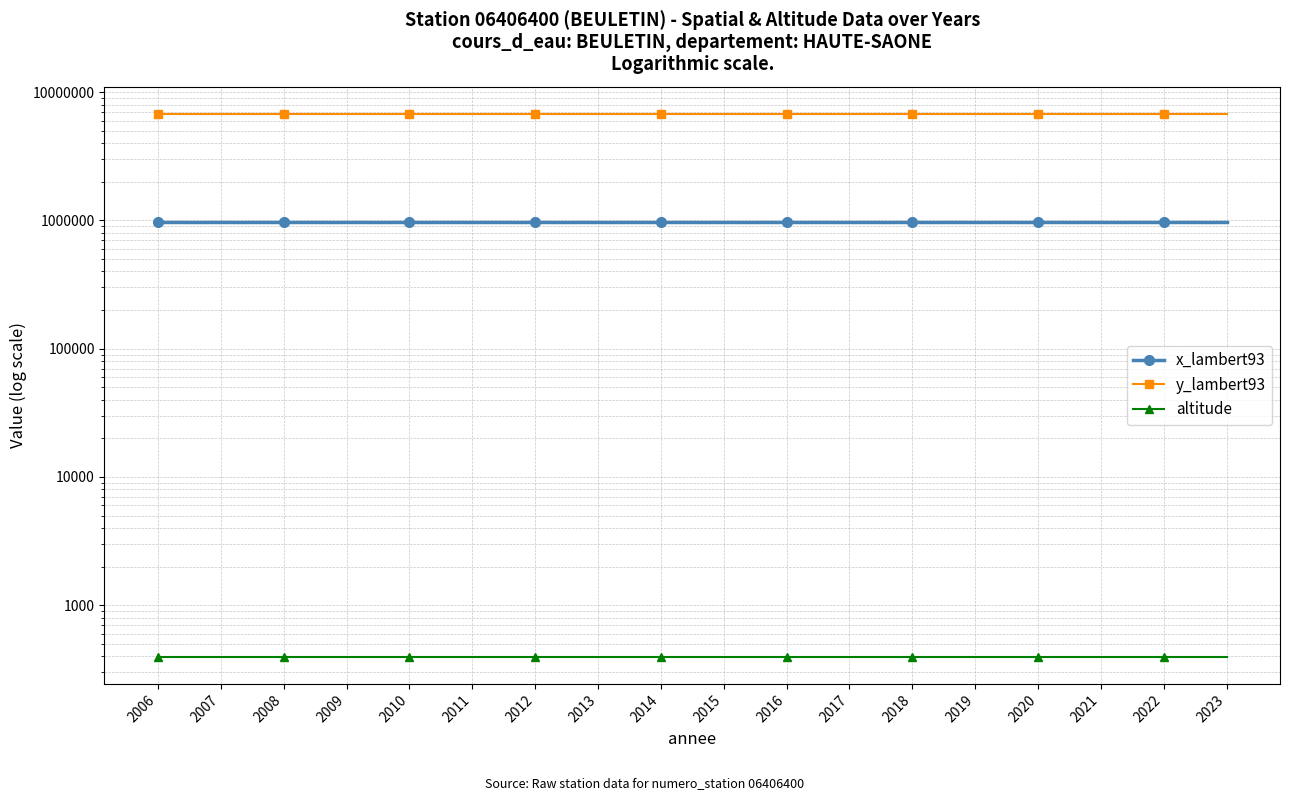

True or false: x_lambert93 and altitude cross at least once.

False